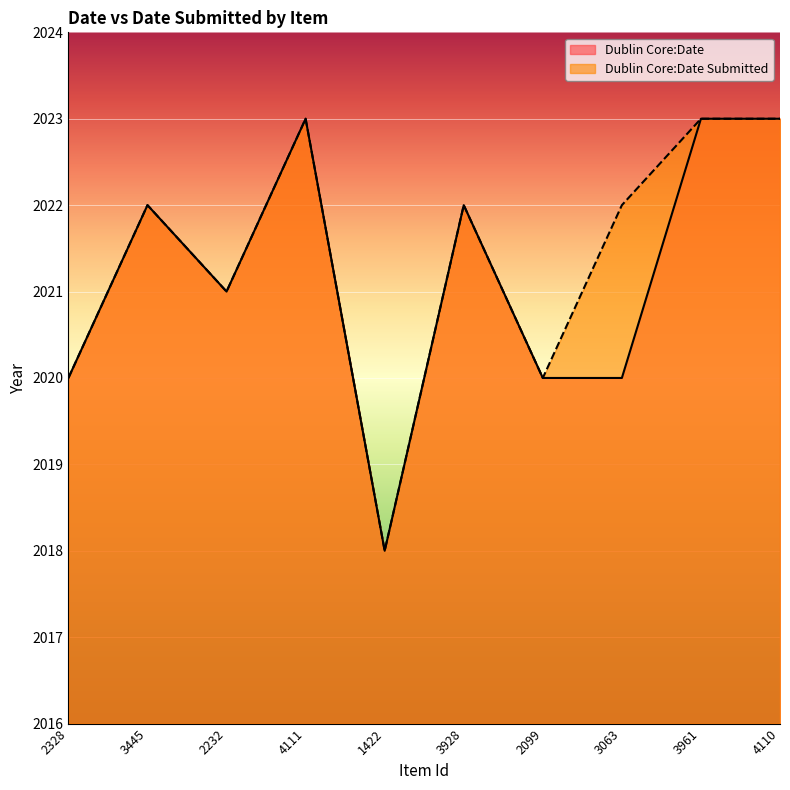

The Dublin Core:Date Submitted series shows 2800 at 3063. True or false?

False